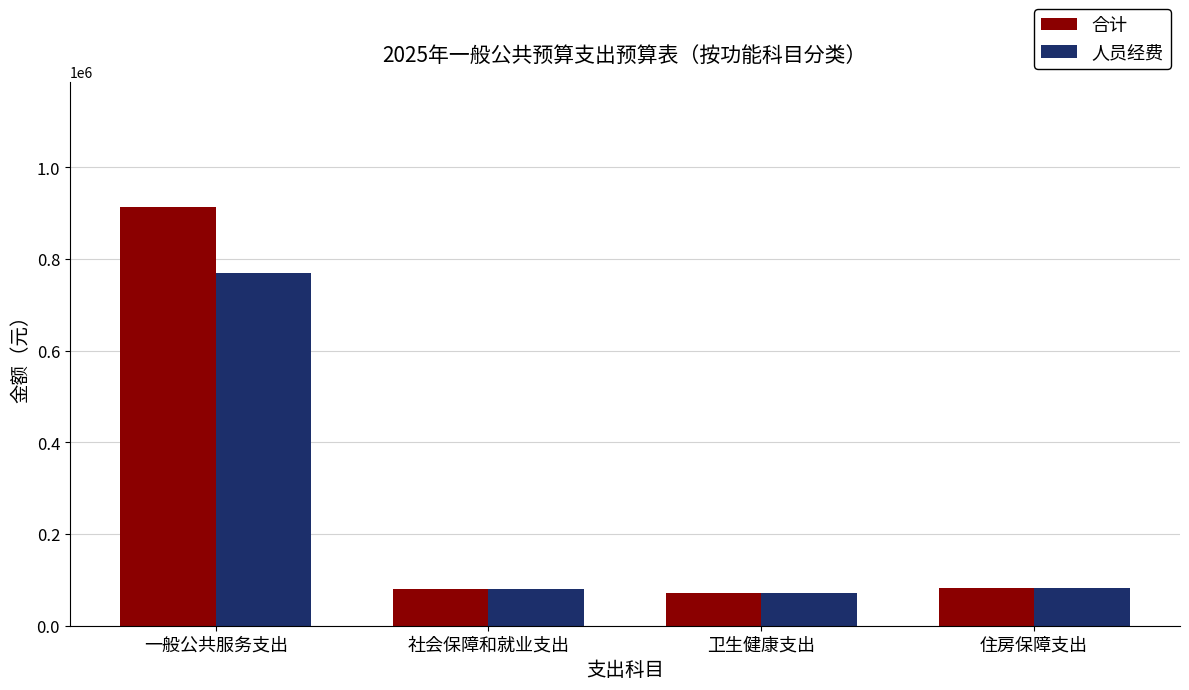

How many distinct data groups are displayed?

2